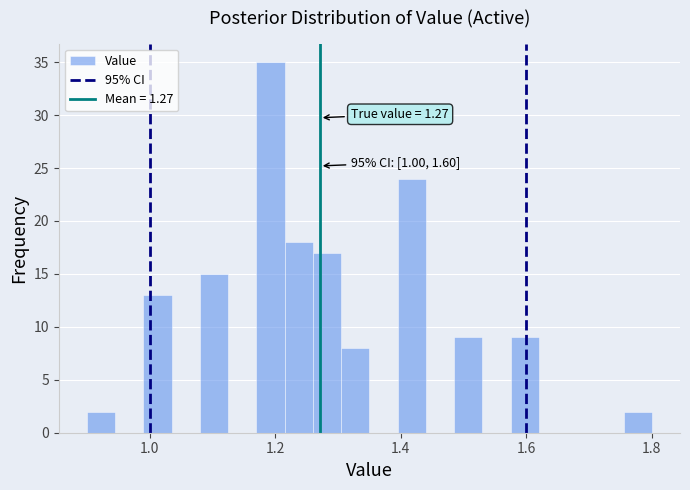

Read against the x-axis, roughly where is the centre of the tallest bar?

1.20